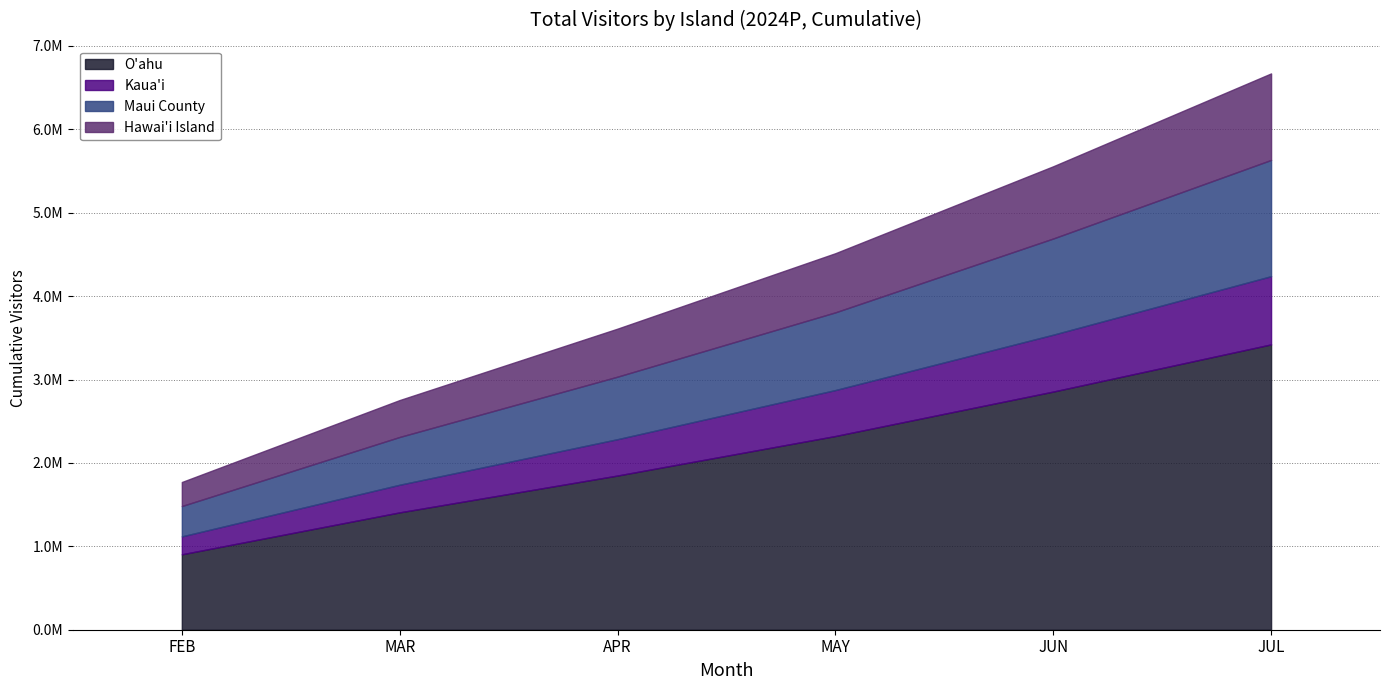

True or false: Kaua'i and O'ahu intersect in this chart.

False